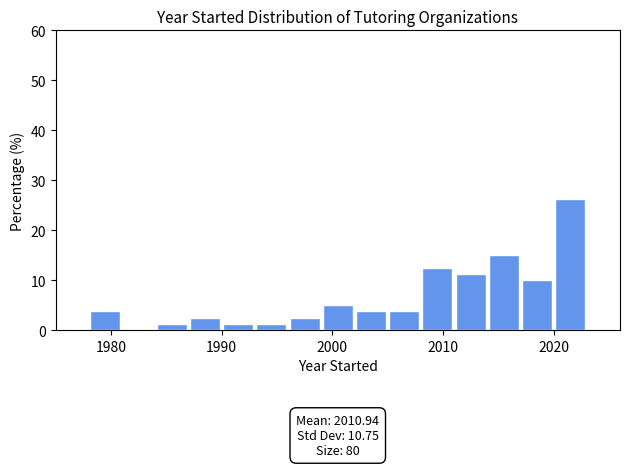

Read against the x-axis, roughly where is the centre of the tallest bar?

2022